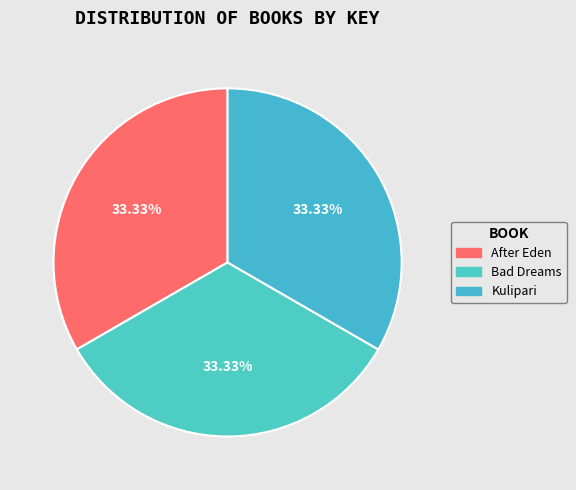

To the nearest percent, what is the average slice percentage?

33%